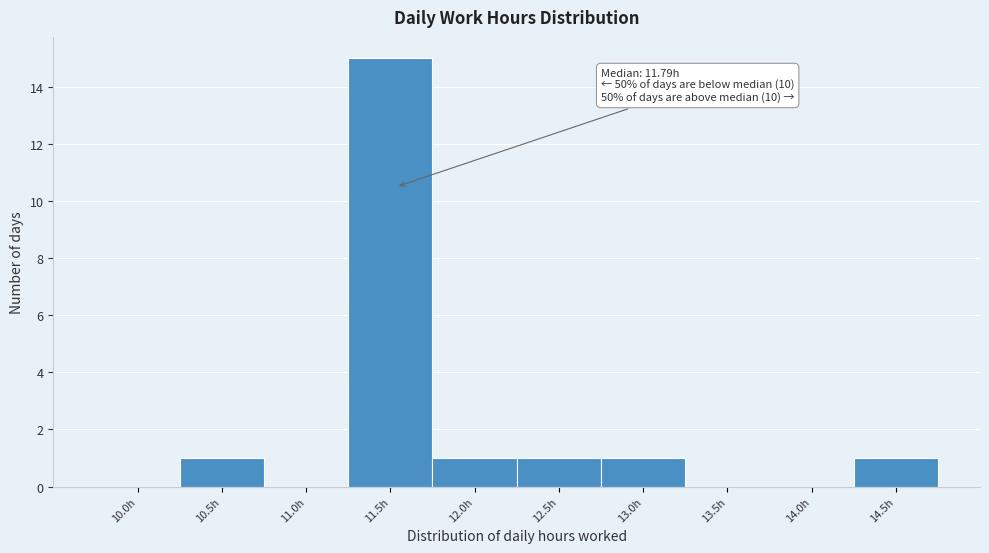

Reading left to right, list all the values displayed in this chart.

10.0h=0	10.5h=1	11.0h=0	11.5h=15	12.0h=1	12.5h=1	13.0h=1	13.5h=0	14.0h=0	14.5h=1